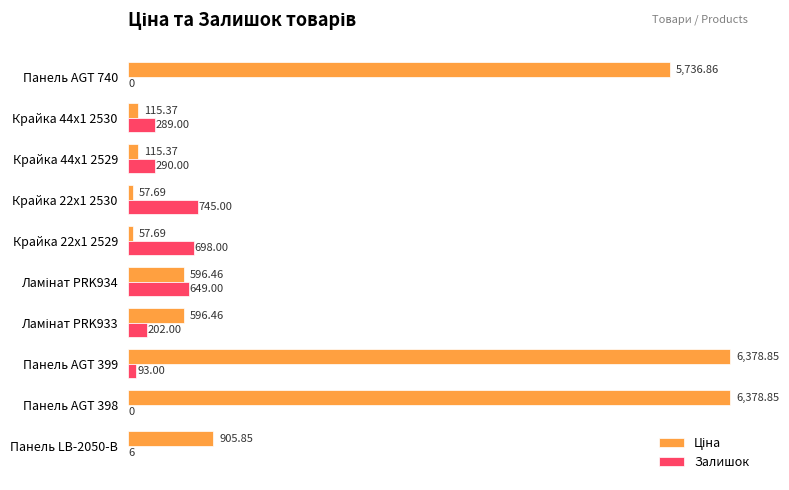

At which category is the sum across all series the highest?

Панель AGT 399